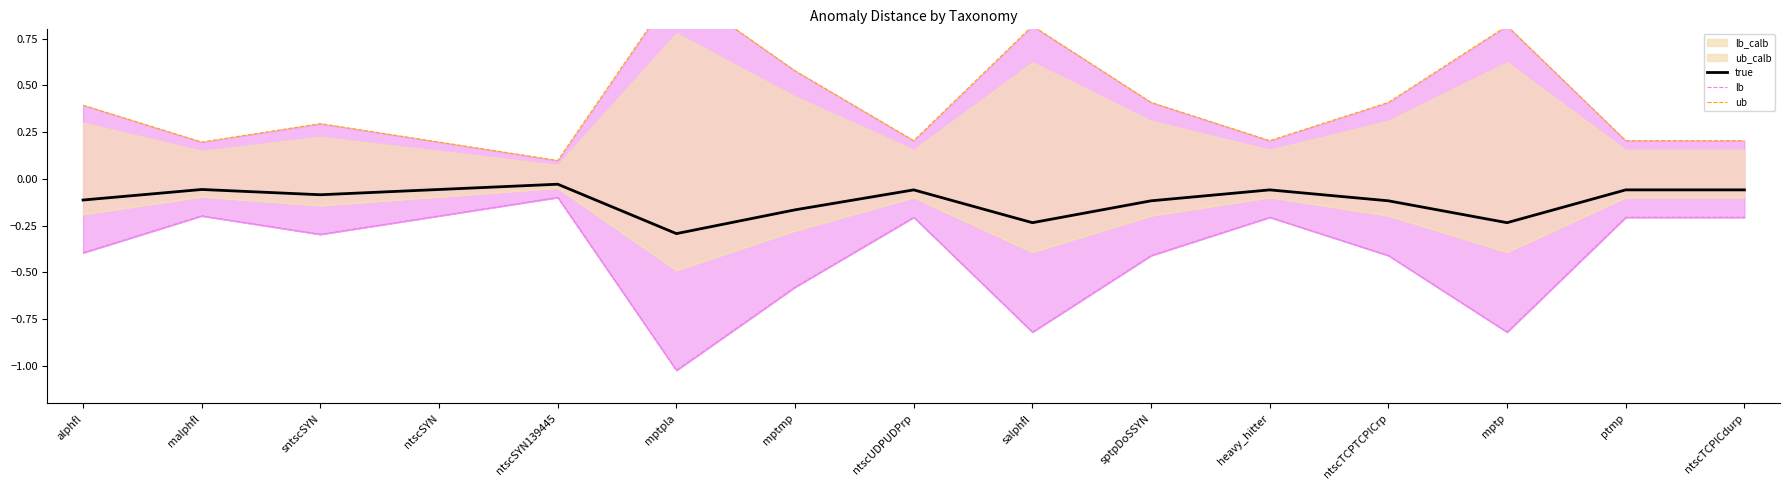

The value of true at ntscSYN139445 is -0.0. True or false?

False